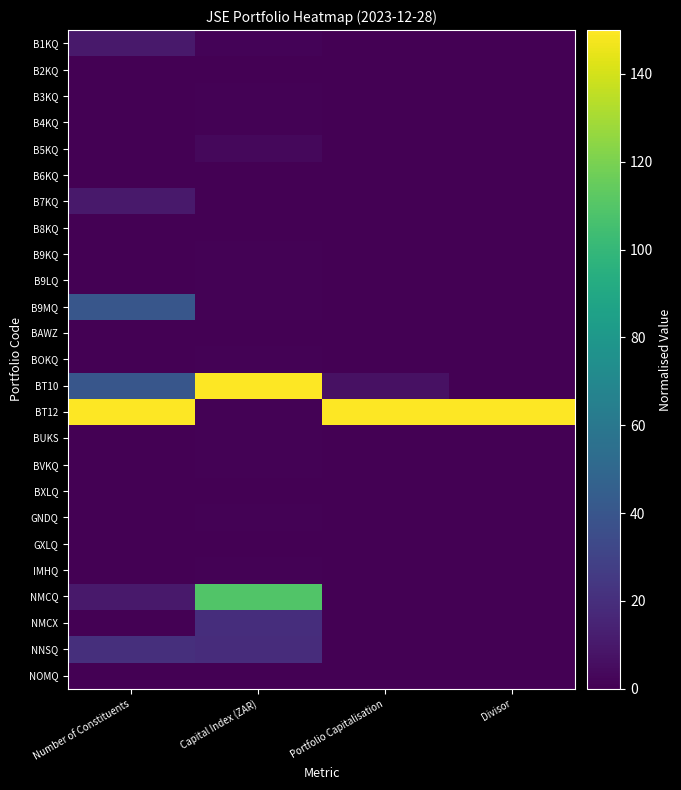

At Portfolio Capitalisation, list the series in order from largest to smallest.

BT12, BT10, NMCQ, NMCX, BXLQ, B5KQ, B4KQ, B1KQ, IMHQ, GNDQ, BOKQ, BUKS, BVKQ, B9LQ, B9KQ, B9MQ, GXLQ, B3KQ, BAWZ, B7KQ, B8KQ, B2KQ, NOMQ, B6KQ, NNSQ